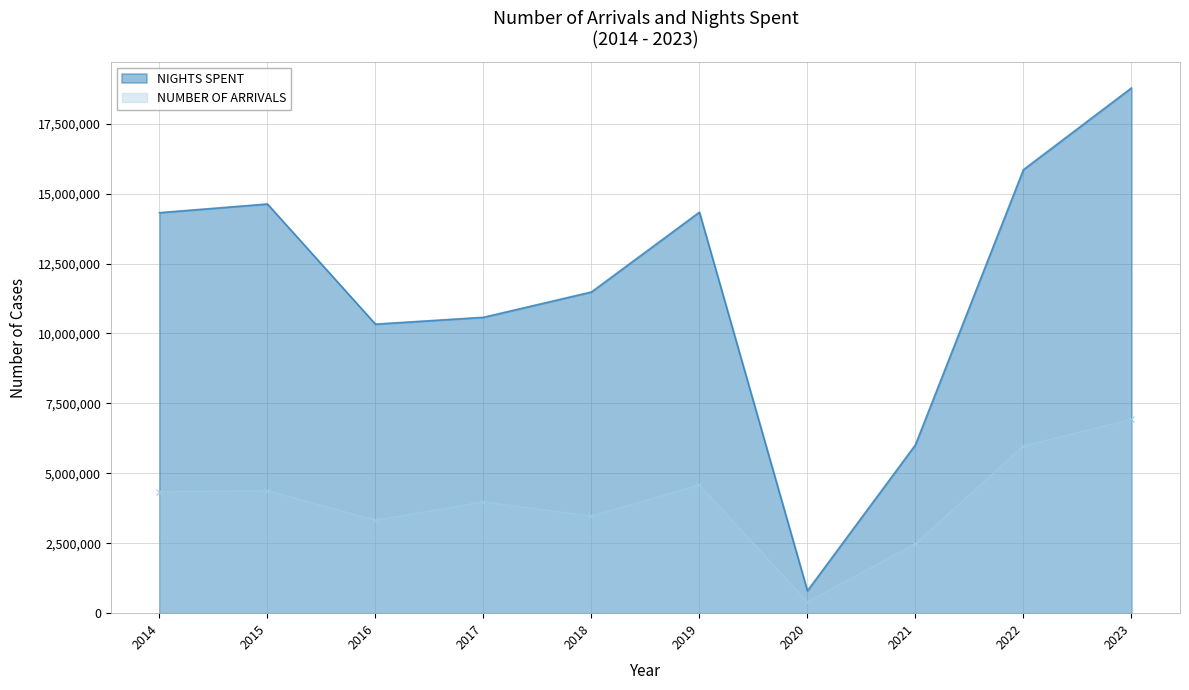

Which series has the largest total across all categories?

NIGHTS SPENT